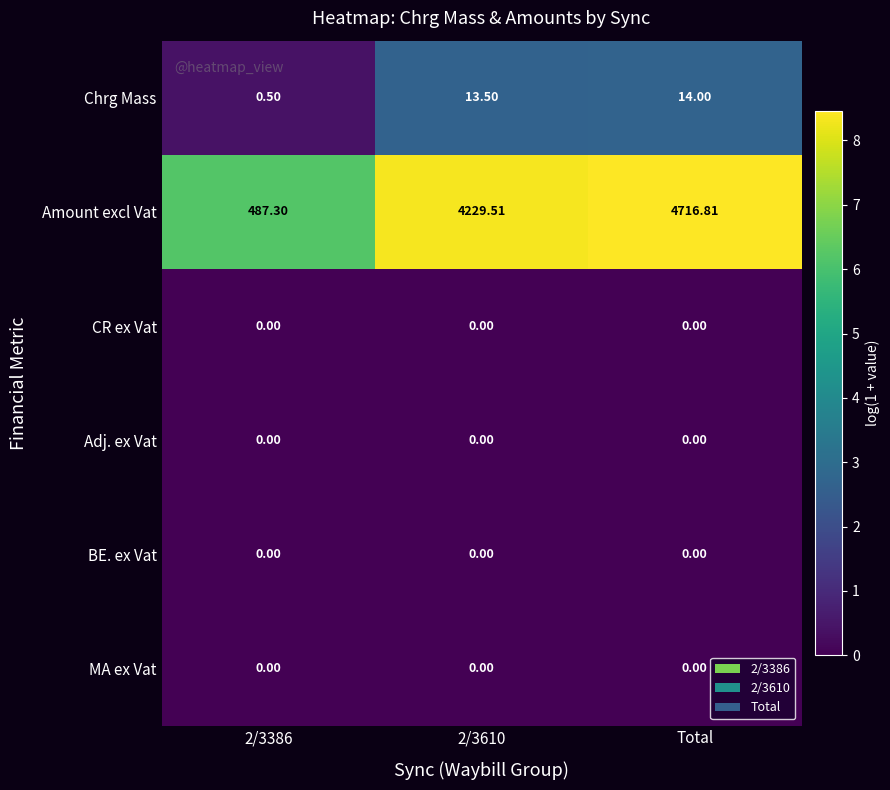

How many series are shown in this chart?

6